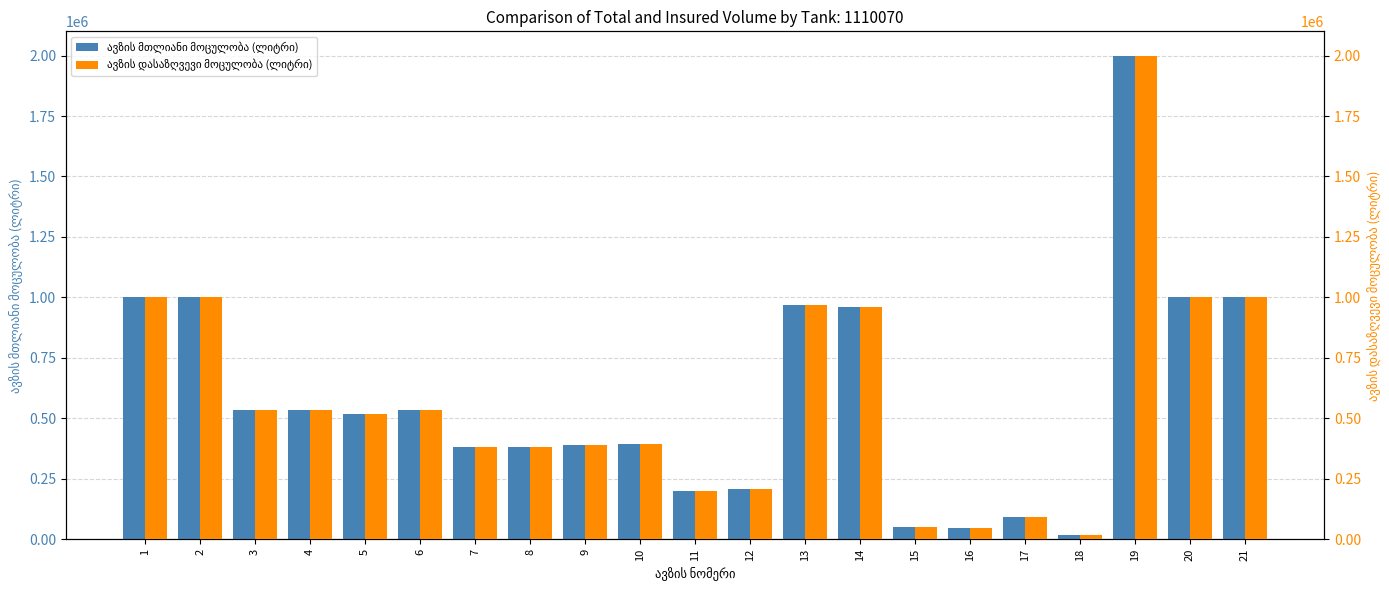

Is the value of ავზის დასაზღვევი მოცულობა (ლიტრი) at 20 greater than the value of ავზის მთლიანი მოცულობა (ლიტრი) at 13?

Yes